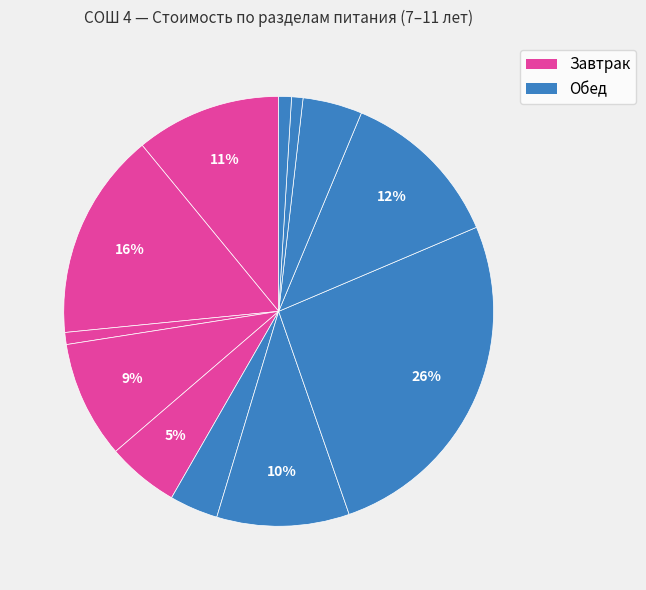

Count the number of slices in the pie.

12